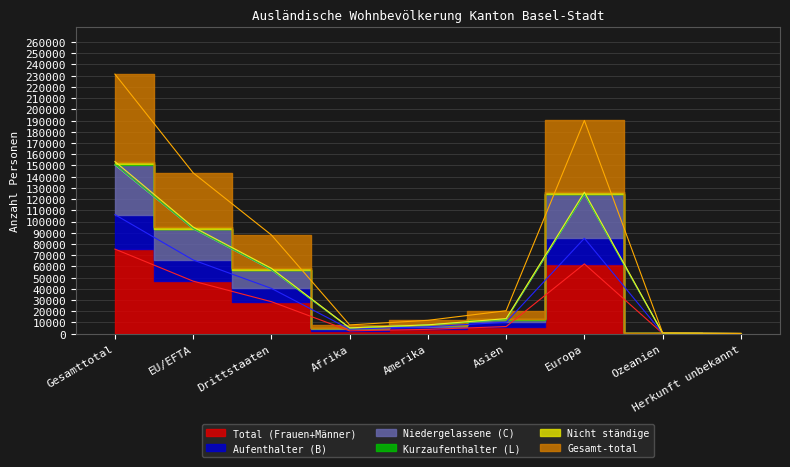

Which series has the widest spread of values?

Gesamt-total